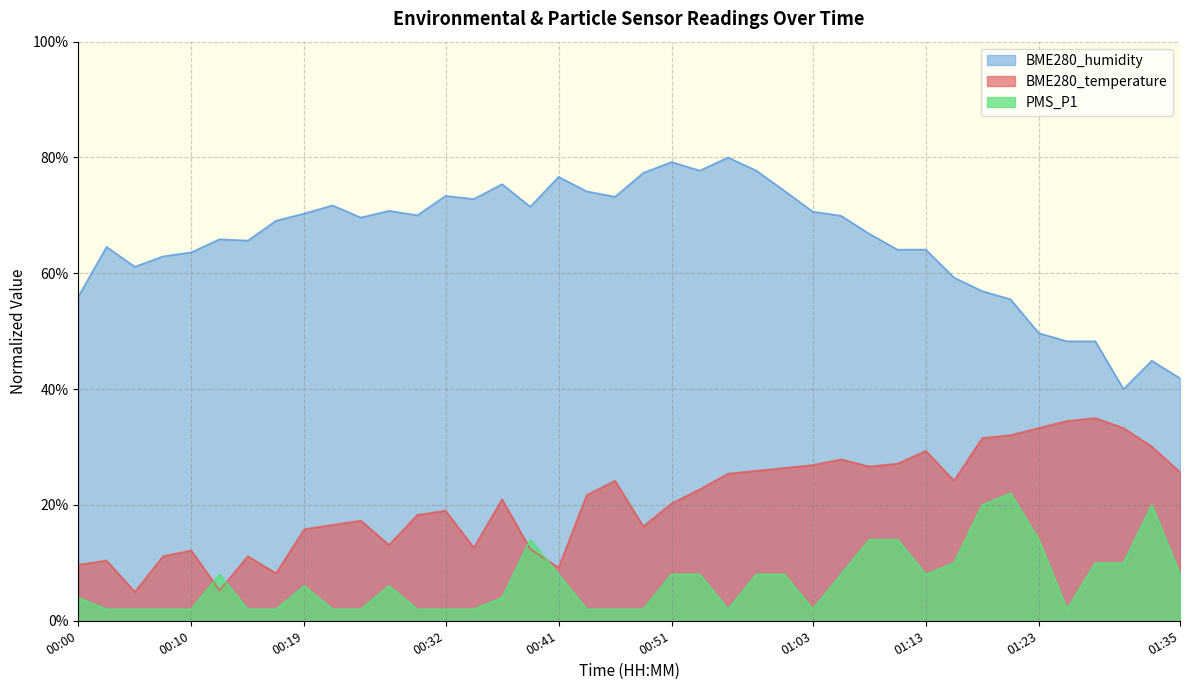

Rank the categories by BME280_humidity value from highest to lowest.

00:56, 00:51, 00:53, 00:58, 00:49, 00:41, 00:36, 01:01, 00:44, 00:32, 00:46, 00:34, 00:22, 00:39, 00:27, 01:03, 00:19, 00:29, 01:06, 00:24, 00:17, 01:08, 00:12, 00:15, 00:02, 01:11, 01:13, 00:10, 00:07, 00:05, 01:15, 01:18, 00:00, 01:20, 01:23, 01:25, 01:28, 01:32, 01:35, 01:30